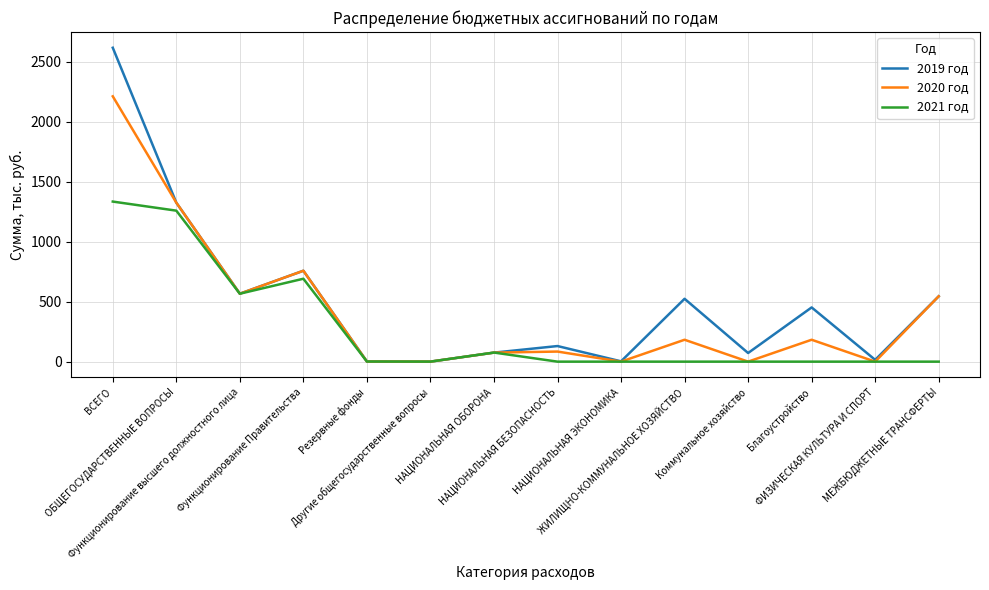

At which label does 2019 год first exceed 451?

ВСЕГО